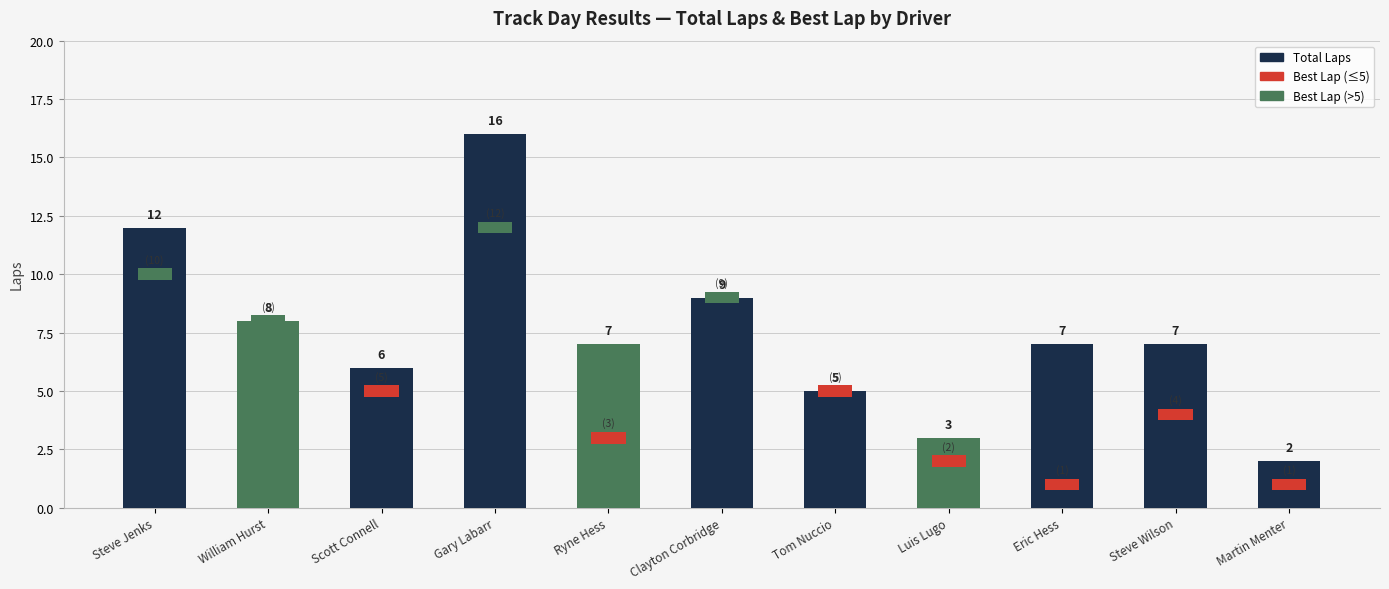

What is the label of the 7th bar from the left?

Tom Nuccio